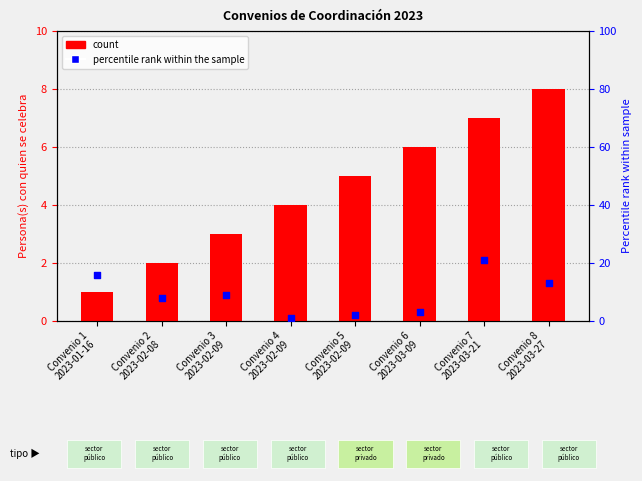

Is the value of percentile rank within the sample at Convenio 6
2023-03-09 greater than the value of count at Convenio 6
2023-03-09?

No